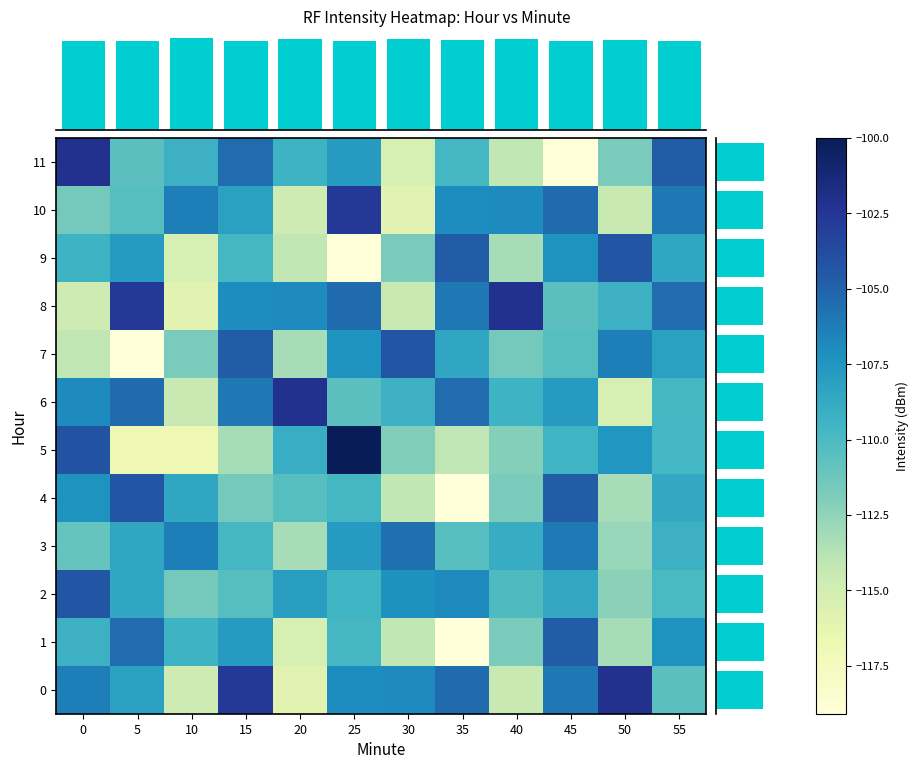

List the labels in order of row_9 value, largest first.

50, 35, 45, 5, 55, 0, 15, 30, 40, 20, 10, 25